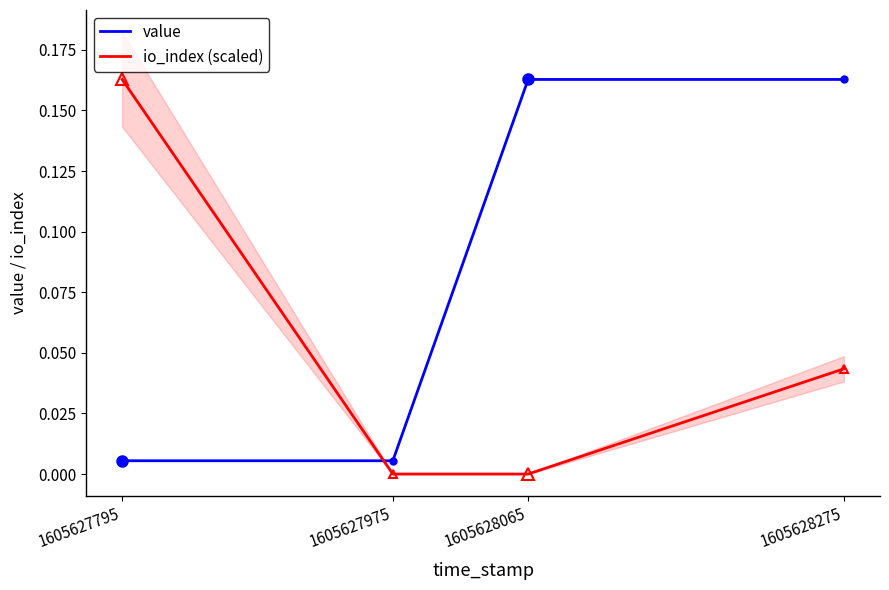

True or false: value and io_index (scaled) cross at least once.

True